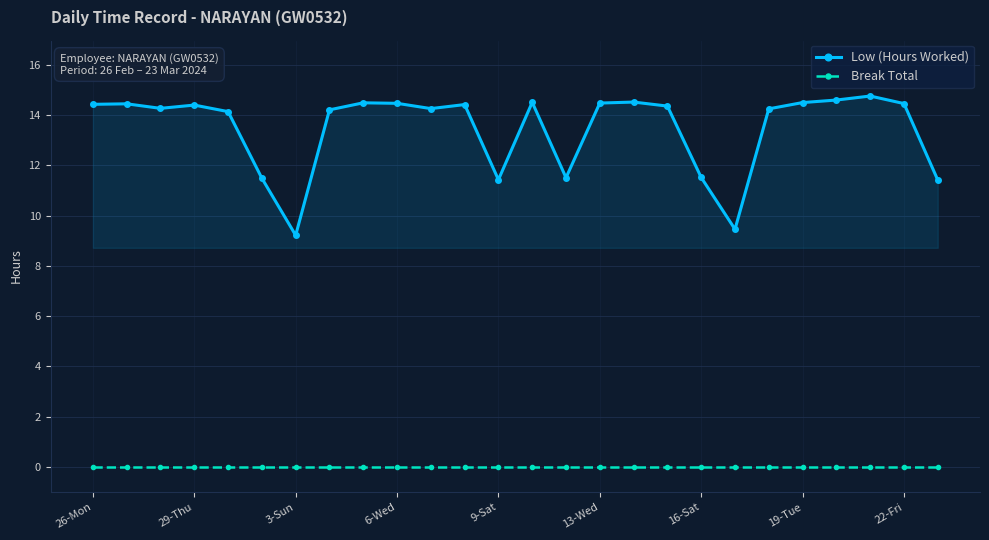

Which series has the widest spread of values?

Low (Hours Worked)